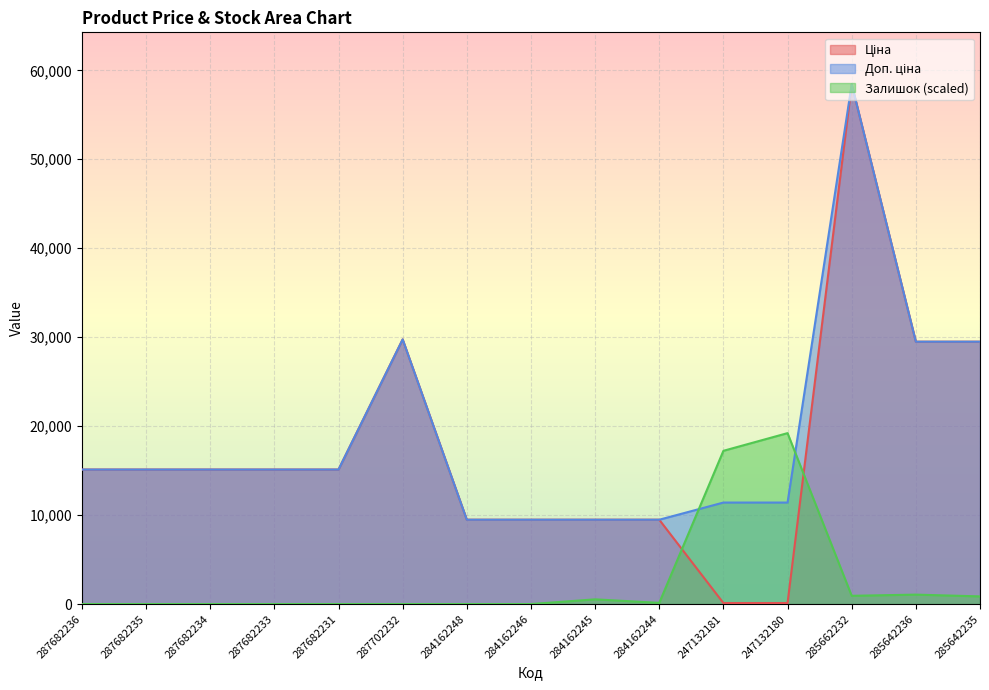

Rank the categories by Залишок value from highest to lowest.

247132180, 247132181, 285642236, 285662232, 285642235, 284162245, 284162244, 287682236, 287682235, 287682234, 287682233, 287682231, 287702232, 284162248, 284162246